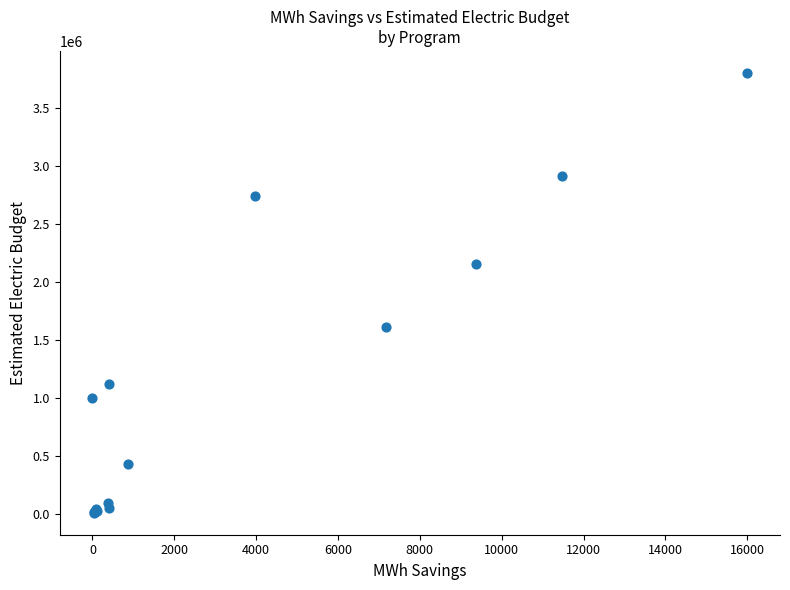

What Y value in the scatter plot is closest to 1907894?

2155370.1